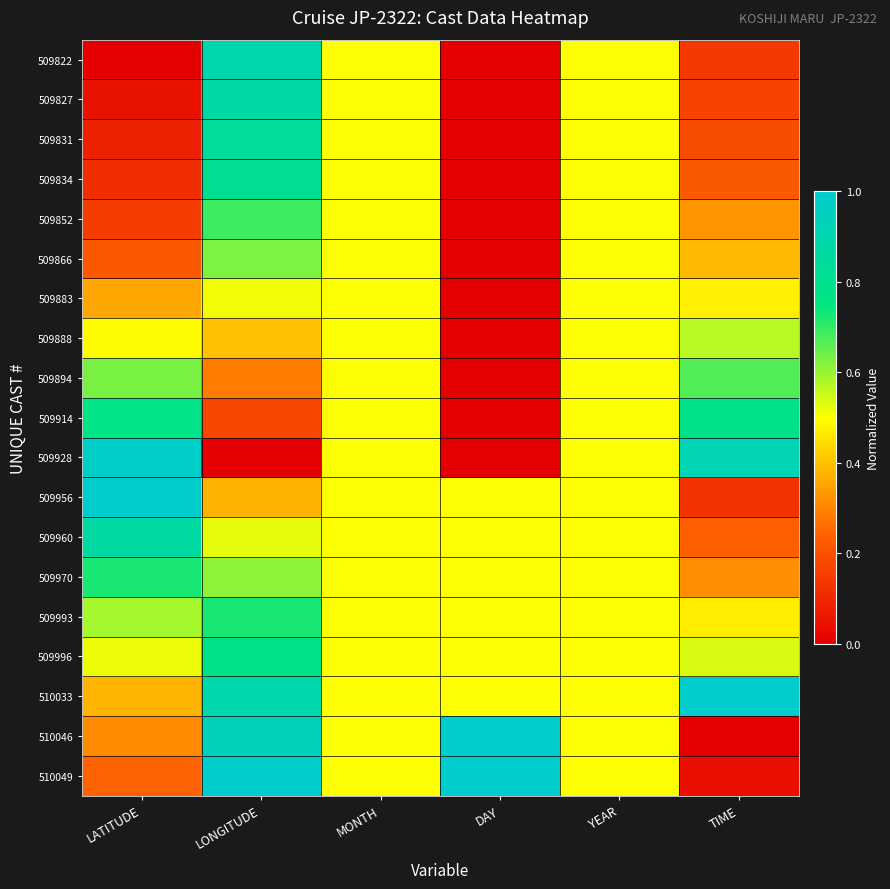

Between MONTH and LATITUDE, which is larger?

MONTH